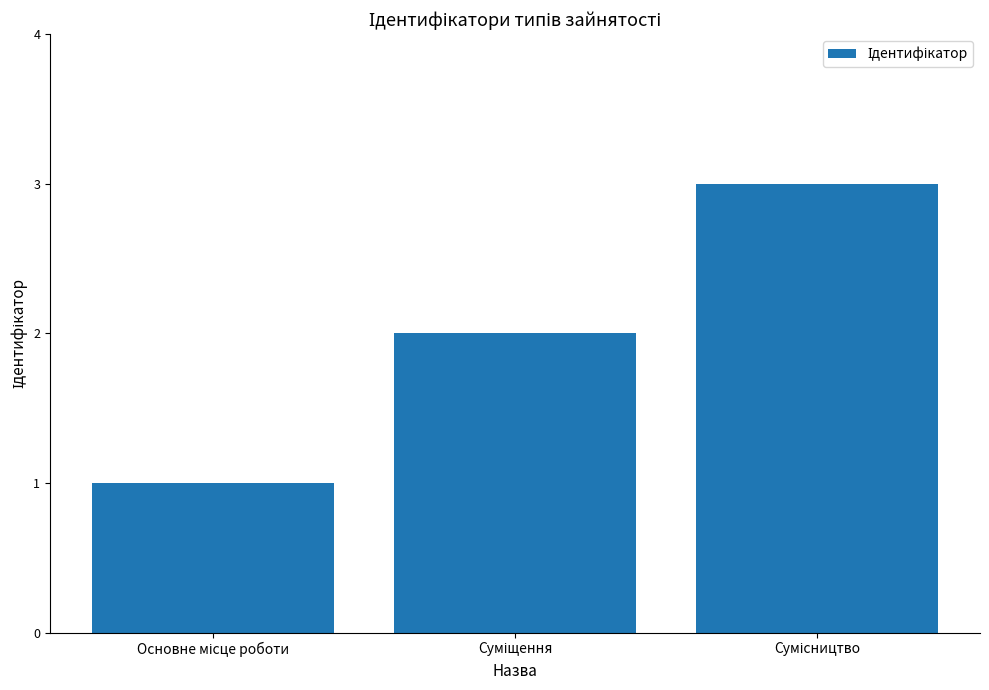

What is the sum of all values?

6